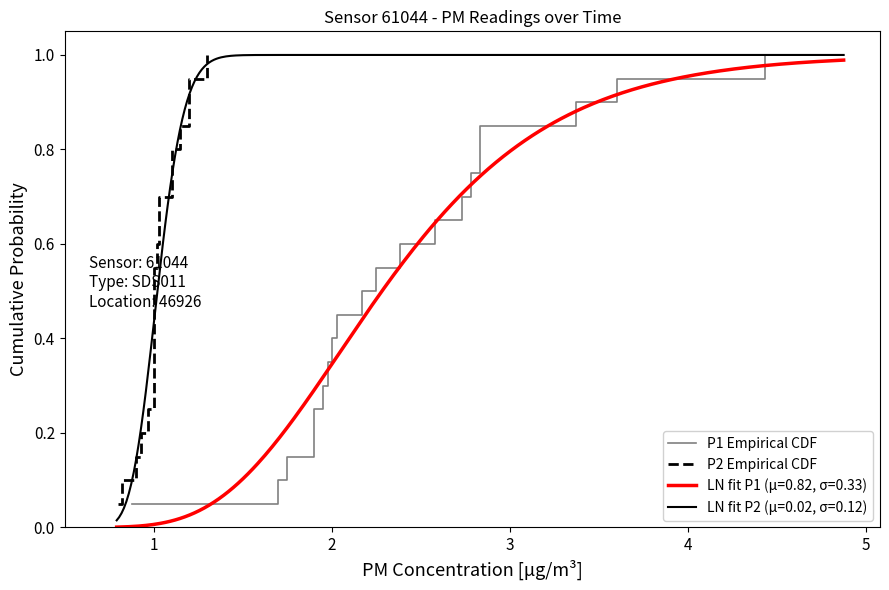

True or false: P2 Empirical CDF and P1 Empirical CDF cross at least once.

False